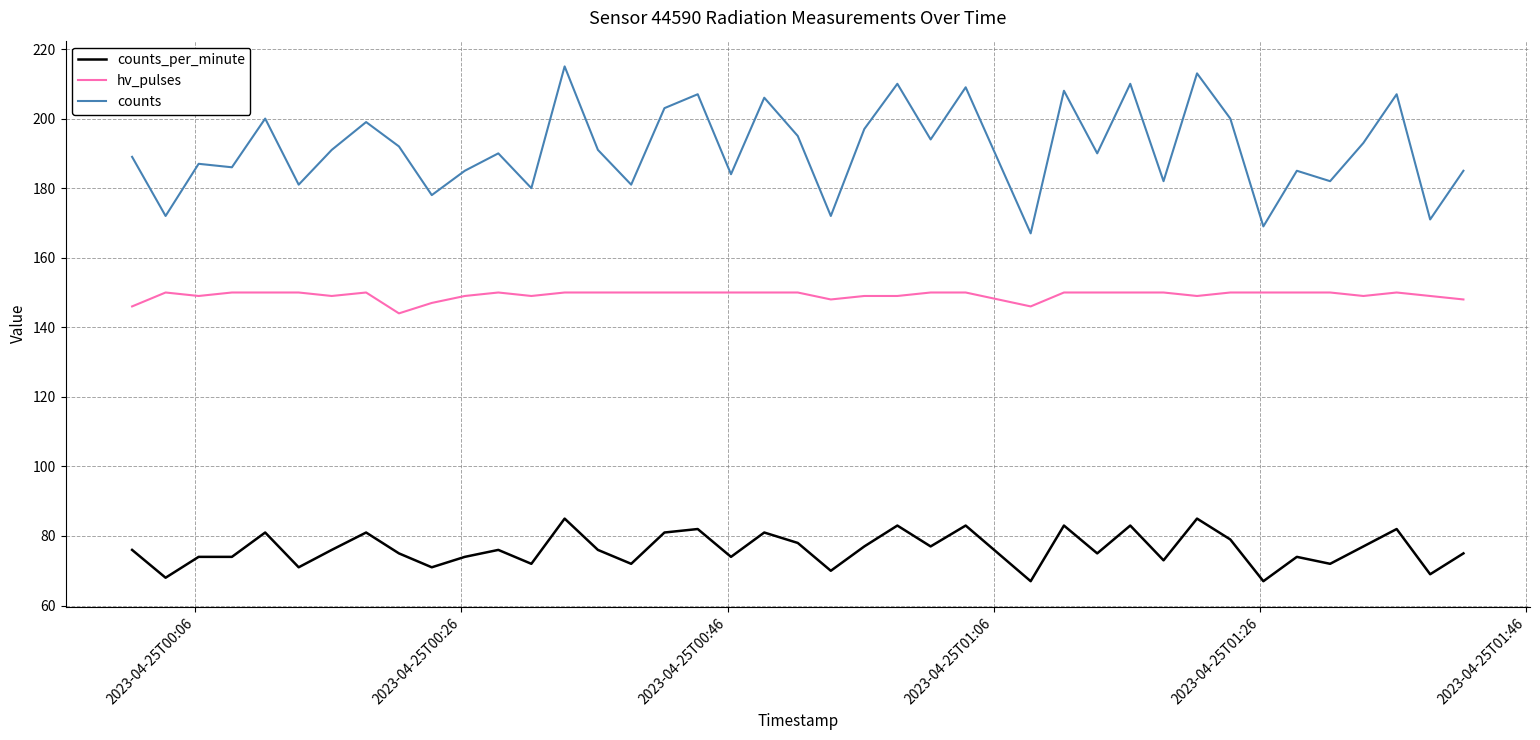

What is the sum of all hv_pulses values?

5970